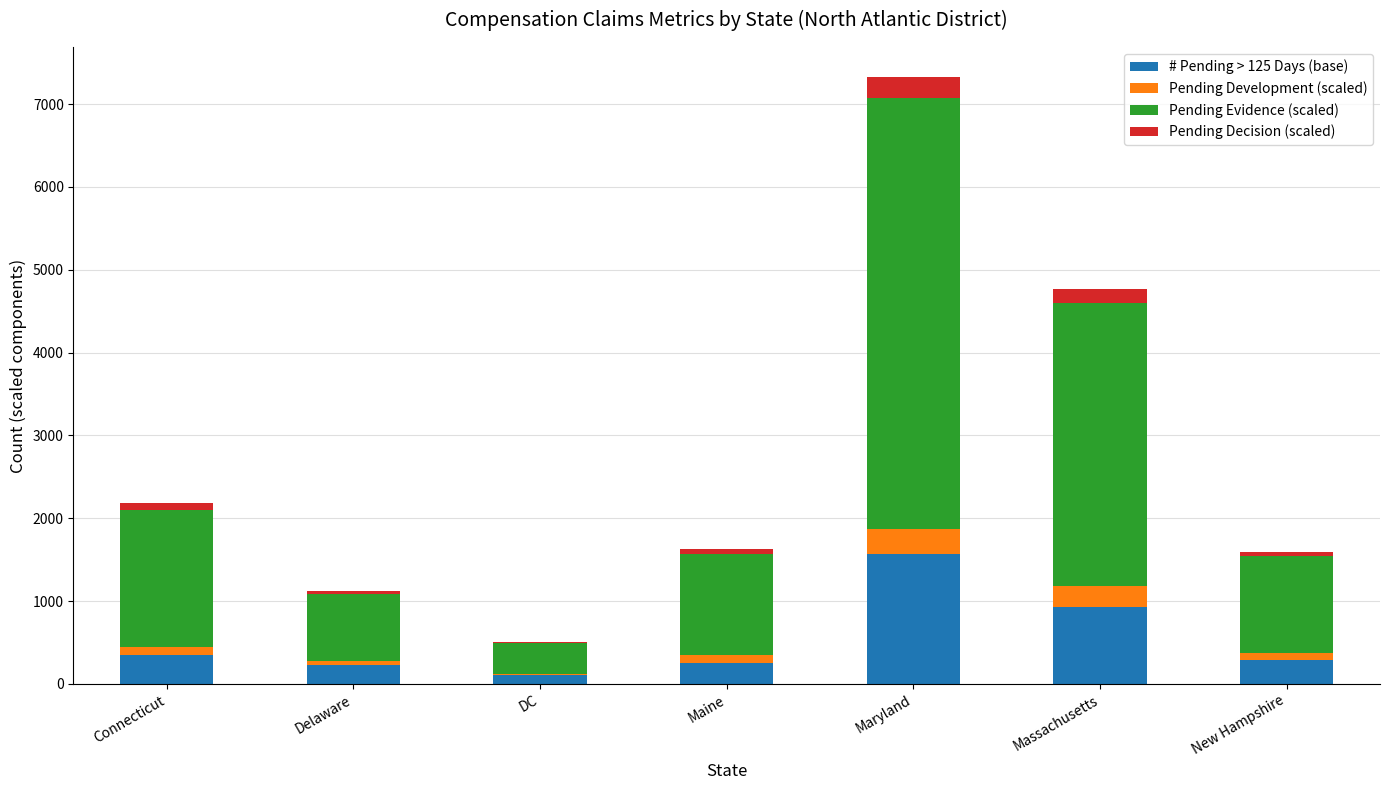

Which category has the highest value in the # Pending > 125 Days (base) series?

Maryland